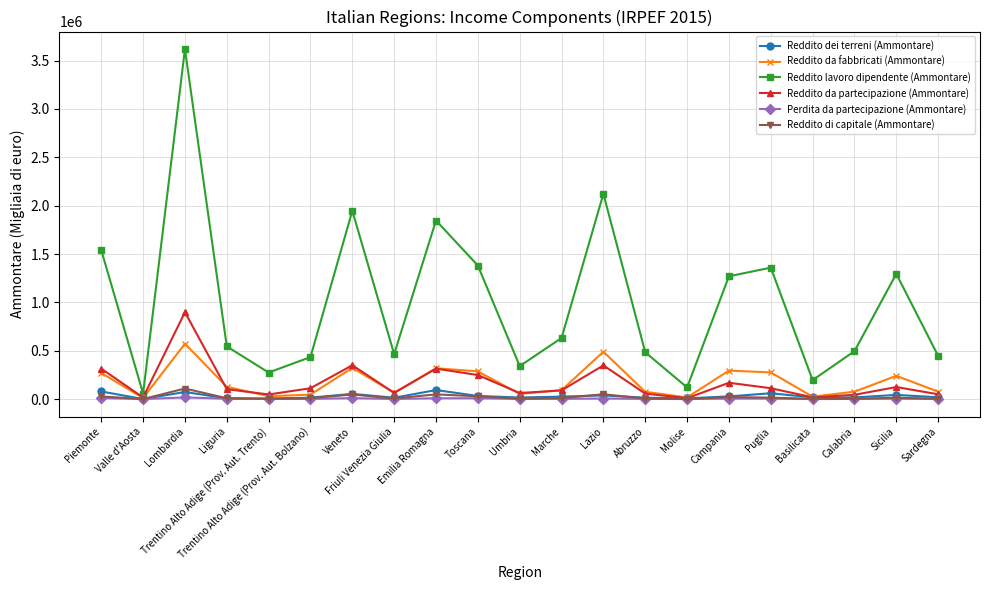

At which category is the sum across all series the highest?

Lombardia